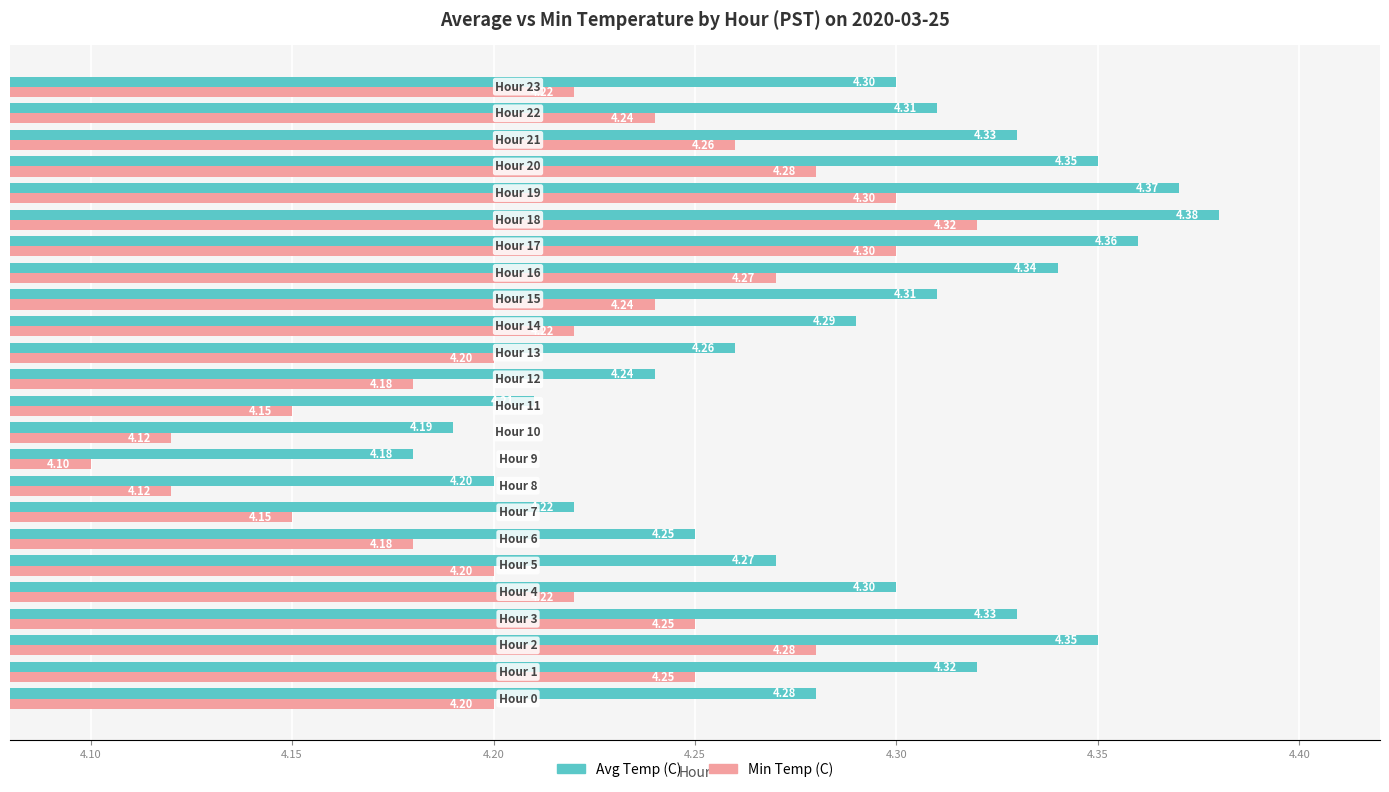

Which series has the widest spread of values?

Min Temp (C)